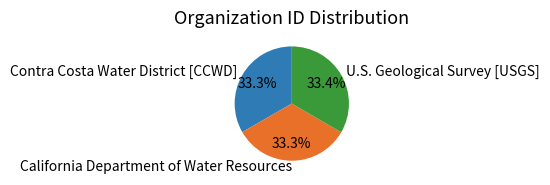

True or false: U.S. Geological Survey [USGS] accounts for 41% of the total.

False